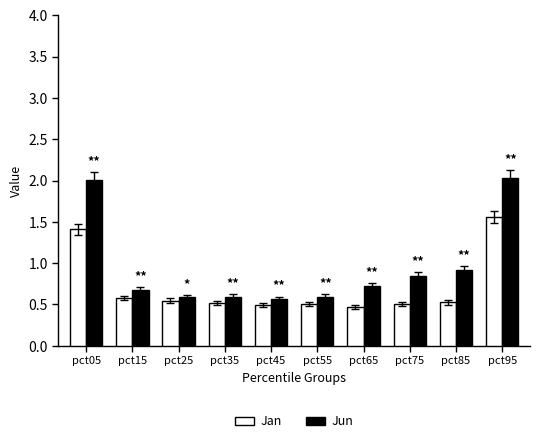

Is it true that Jan equals 0.7 at pct45?

False